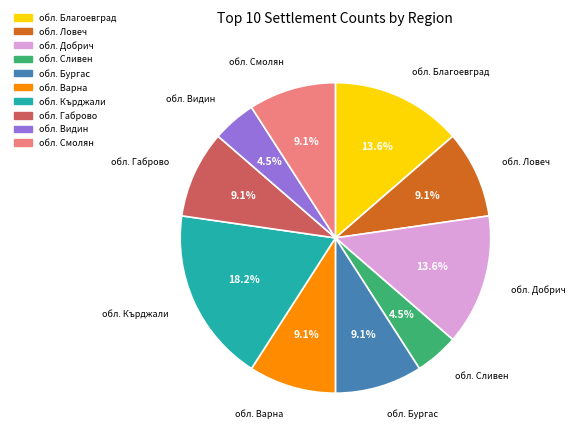

Does any single category account for the majority?

No